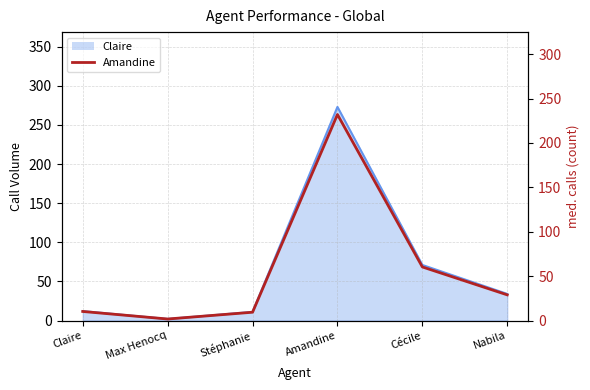

What is the label of the 4th point from the right?

Stéphanie